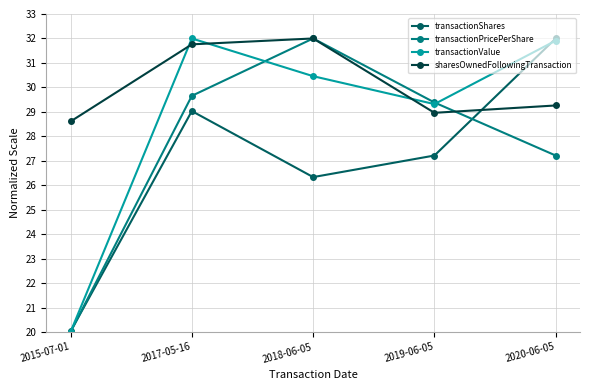

What are all the series names shown in the legend?

transactionShares, transactionPricePerShare, transactionValue, sharesOwnedFollowingTransaction